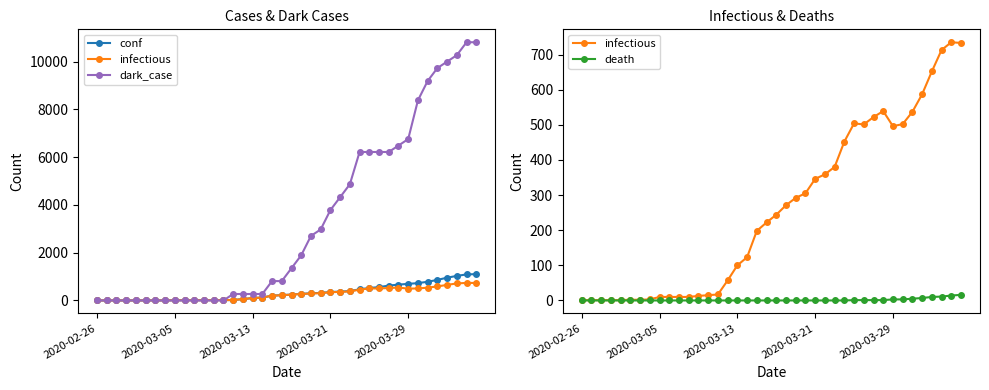

True or false: conf has a value of 18 at 14.

True